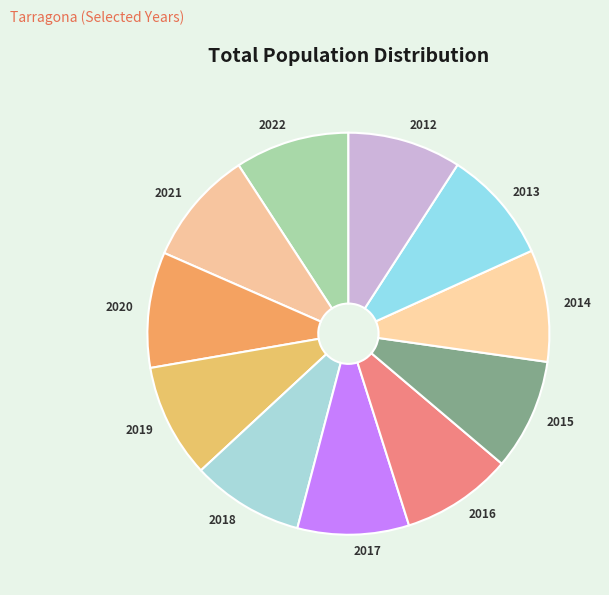

How many slices are in this pie chart?

11